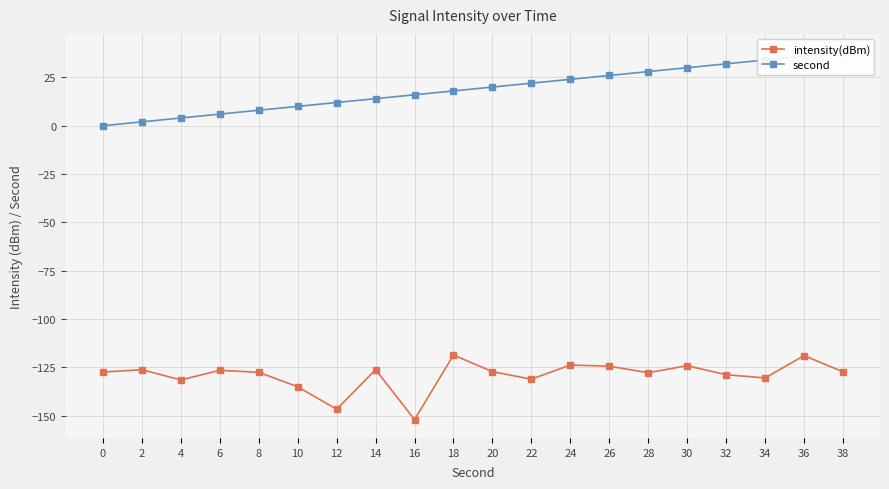

Is it true that intensity(dBm) equals -213.2 at 32?

False